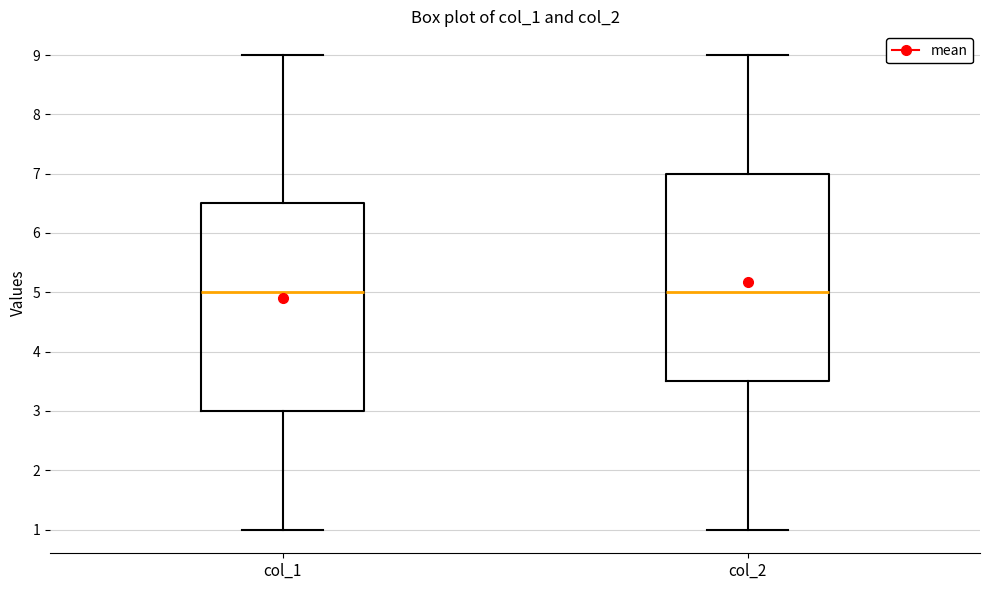

Reading left to right, read every box against the y-axis: the position of its median line, the range the box covers, and the ends of its whiskers. The values are not printed on the chart, so give them approximately, as read against the axis.

col_1: median 5.0, box 3.0 to 6.5, whiskers 1.0 to 9.0
col_2: median 5.0, box 3.5 to 7.0, whiskers 1.0 to 9.0